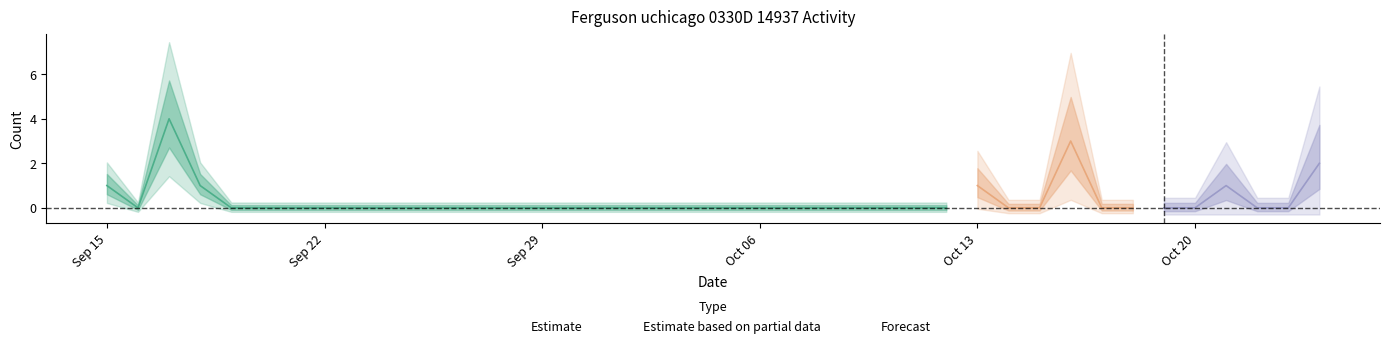

How many positive values are there?

7